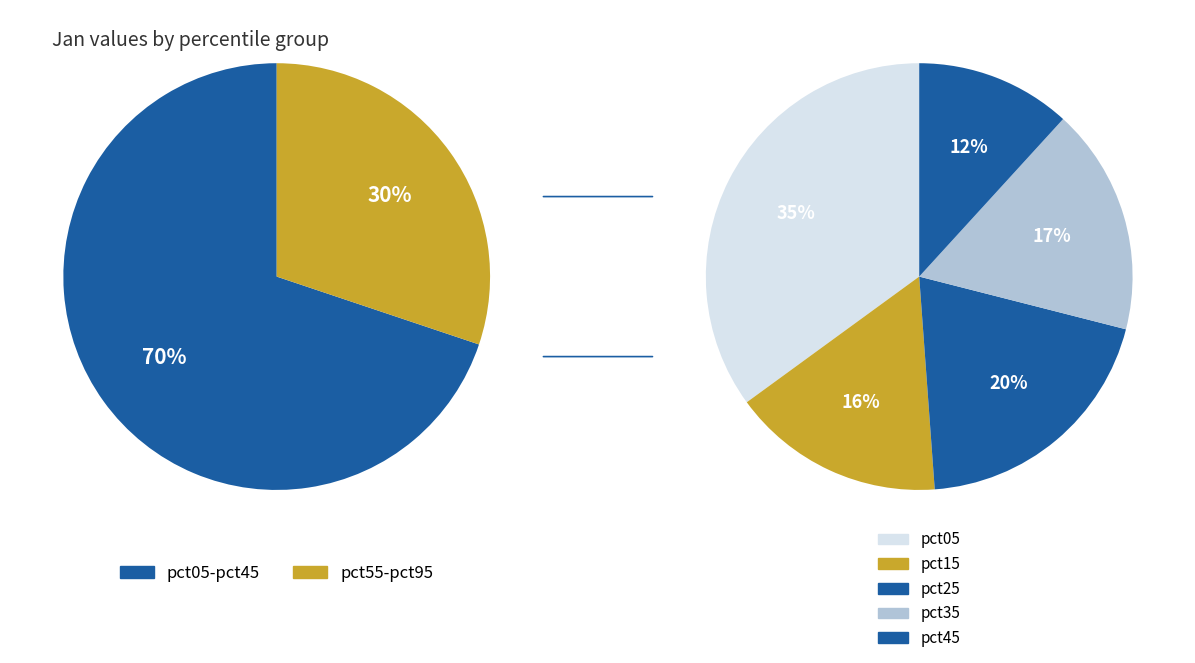

How much of the chart is everything except pct45?

91.8%